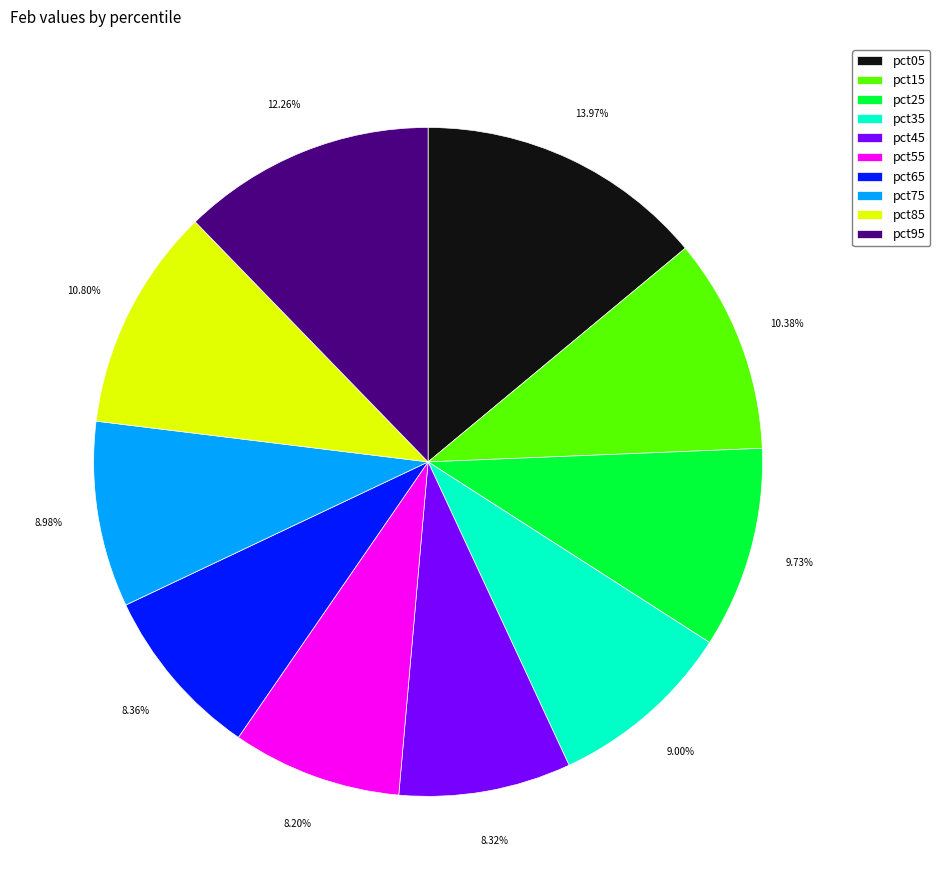

What percentage is the pct05 slice, to the nearest percent?

14%